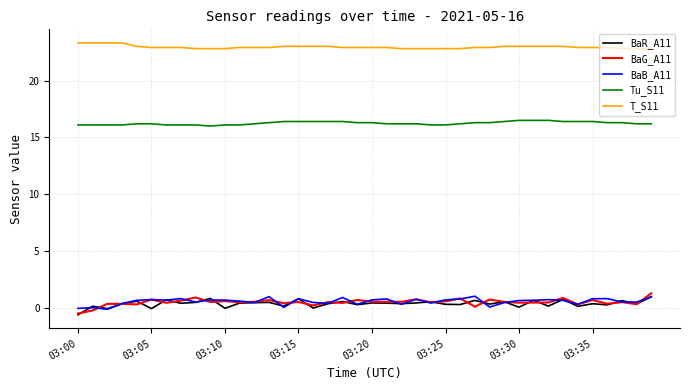

True or false: BaG_A11 and Tu_S11 cross at least once.

False